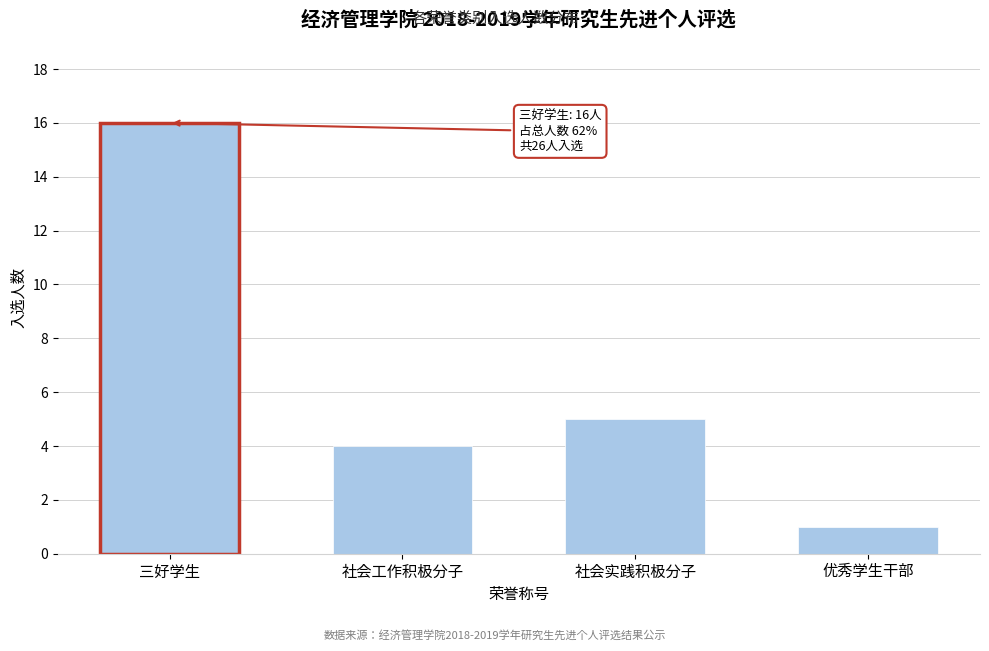

Reading left to right, what are all the values shown in this chart?

16	4	5	1